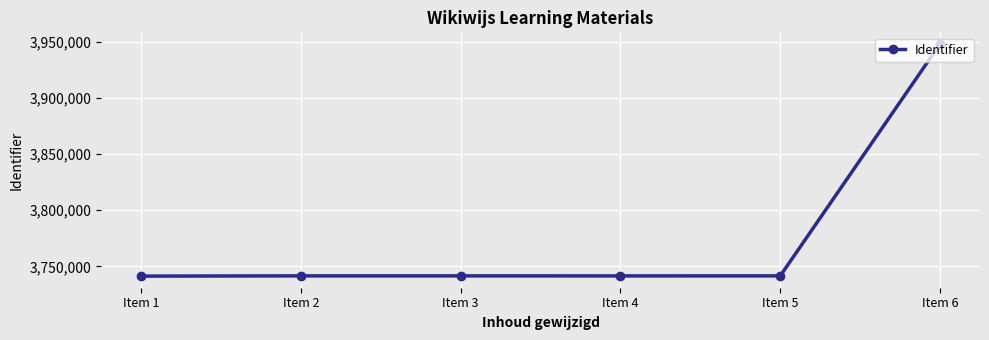

How many lines are shown in the chart?

1